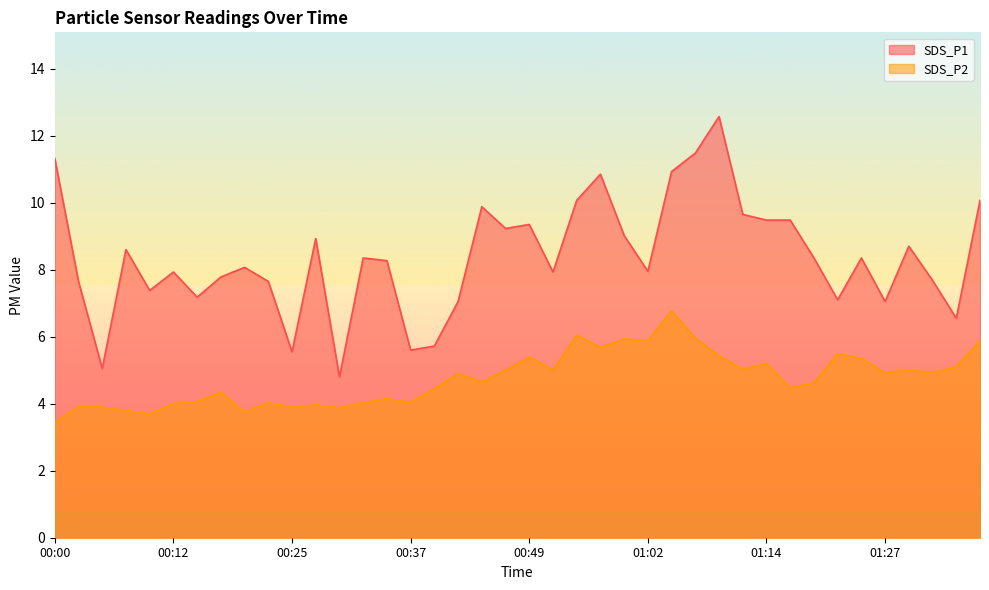

Reading left to right, what are all the values shown in this chart?

SDS_P1: 00:00=11.3	00:03=7.7	00:05=5.0	00:08=8.6	00:10=7.4	00:12=7.9	00:15=7.2	00:17=7.8	00:20=8.1	00:22=7.7	00:25=5.5	00:27=8.9	00:30=4.8	00:32=8.3	00:35=8.3	00:37=5.6	00:40=5.7	00:42=7.0	00:44=9.9	00:47=9.2	00:49=9.3	00:52=7.9	00:54=10.1	00:57=10.8	00:59=9.0	01:02=8.0	01:04=10.9	01:07=11.5	01:09=12.6	01:12=9.7	01:14=9.5	01:17=9.5	01:19=8.3	01:22=7.1	01:24=8.3	01:27=7.0	01:29=8.7	01:32=7.7	01:34=6.5	01:38=10.1
SDS_P2: 00:00=3.5	00:03=3.9	00:05=3.9	00:08=3.8	00:10=3.7	00:12=4.0	00:15=4.1	00:17=4.3	00:20=3.8	00:22=4.0	00:25=3.9	00:27=4.0	00:30=3.9	00:32=4.0	00:35=4.2	00:37=4.0	00:40=4.5	00:42=4.9	00:44=4.7	00:47=5.0	00:49=5.4	00:52=5.0	00:54=6.0	00:57=5.7	00:59=5.9	01:02=5.9	01:04=6.8	01:07=6.0	01:09=5.4	01:12=5.0	01:14=5.2	01:17=4.5	01:19=4.6	01:22=5.5	01:24=5.3	01:27=4.9	01:29=5.0	01:32=4.9	01:34=5.1	01:38=5.9